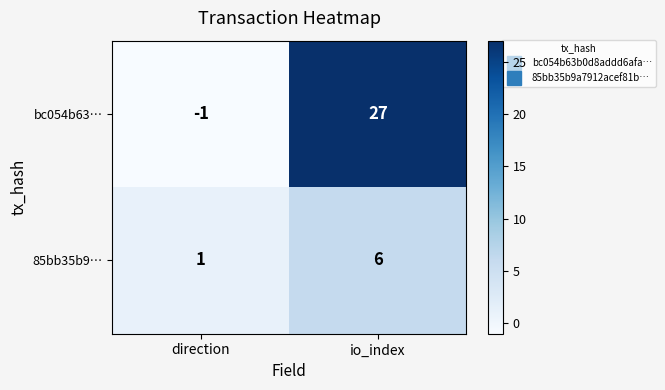

What is the sum of all 85bb35b9… values?

7